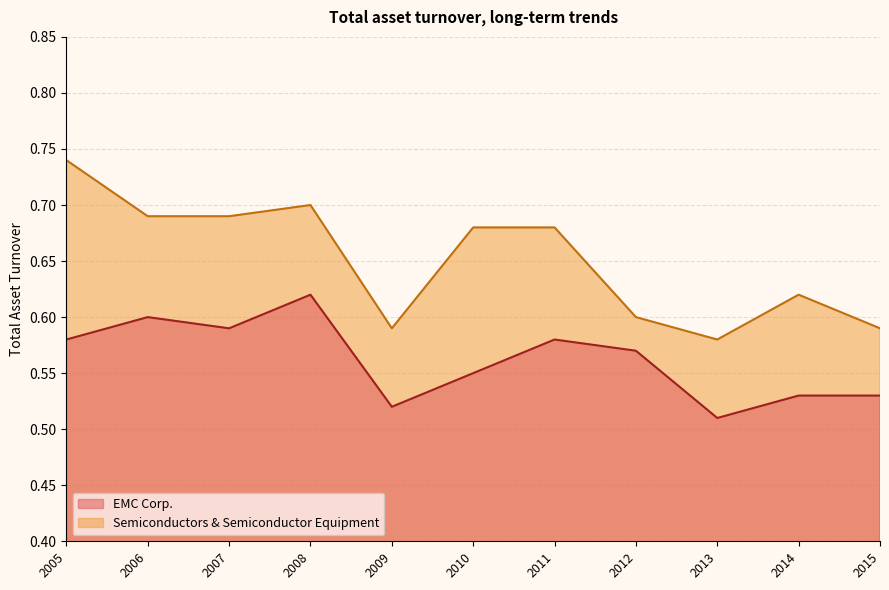

The value of Semiconductors & Semiconductor Equipment at 2011 is 0.2. True or false?

False